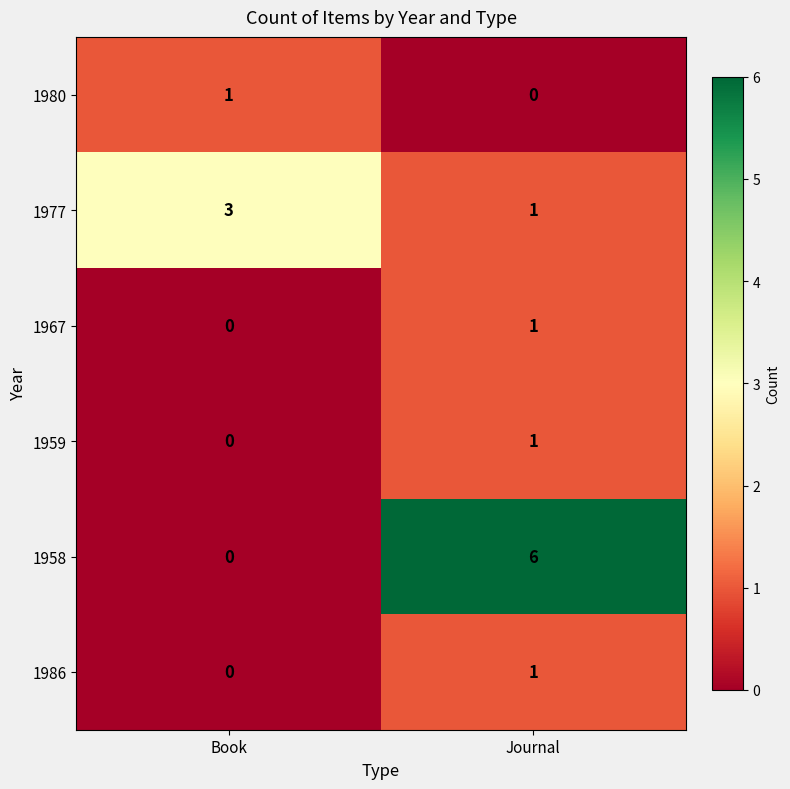

What is the spread (max minus min) of values at Journal?

6